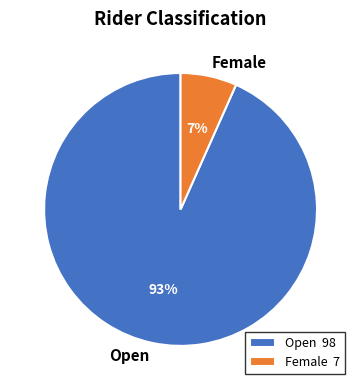

Combined, do Open and Female account for over 50%?

Yes